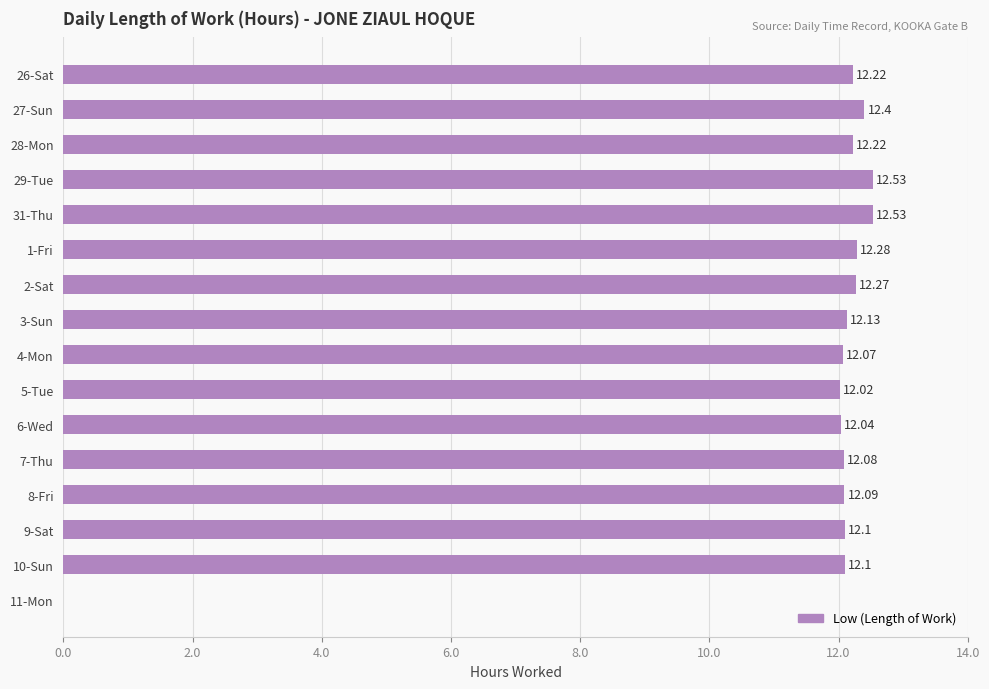

How many positive values are there?

15